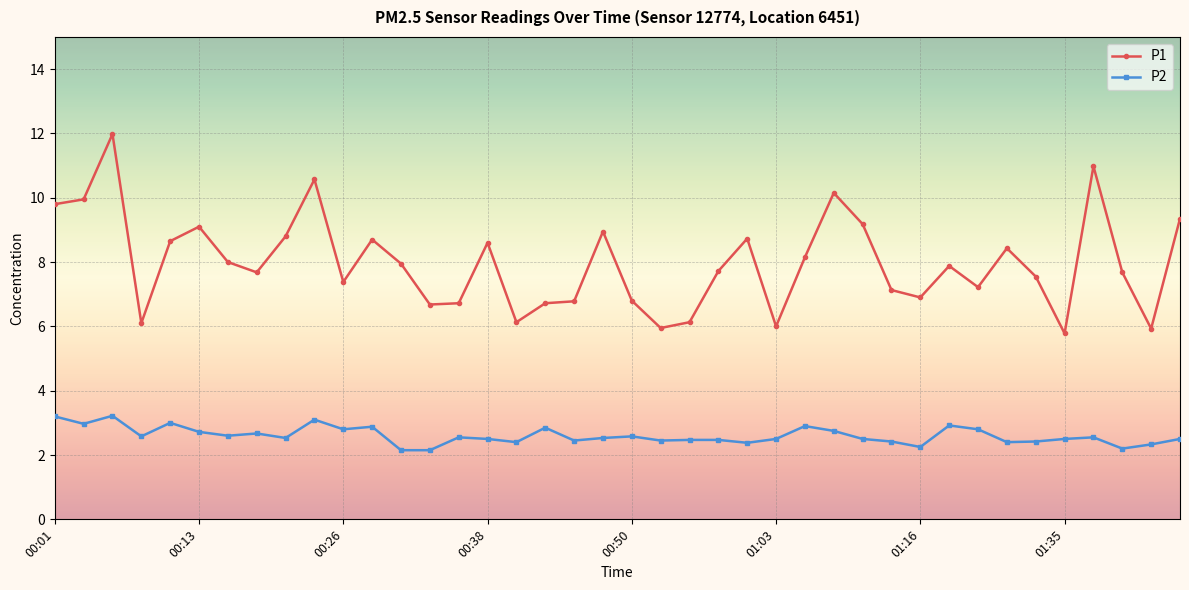

Does the chart display data point markers on the line(s)?

Yes